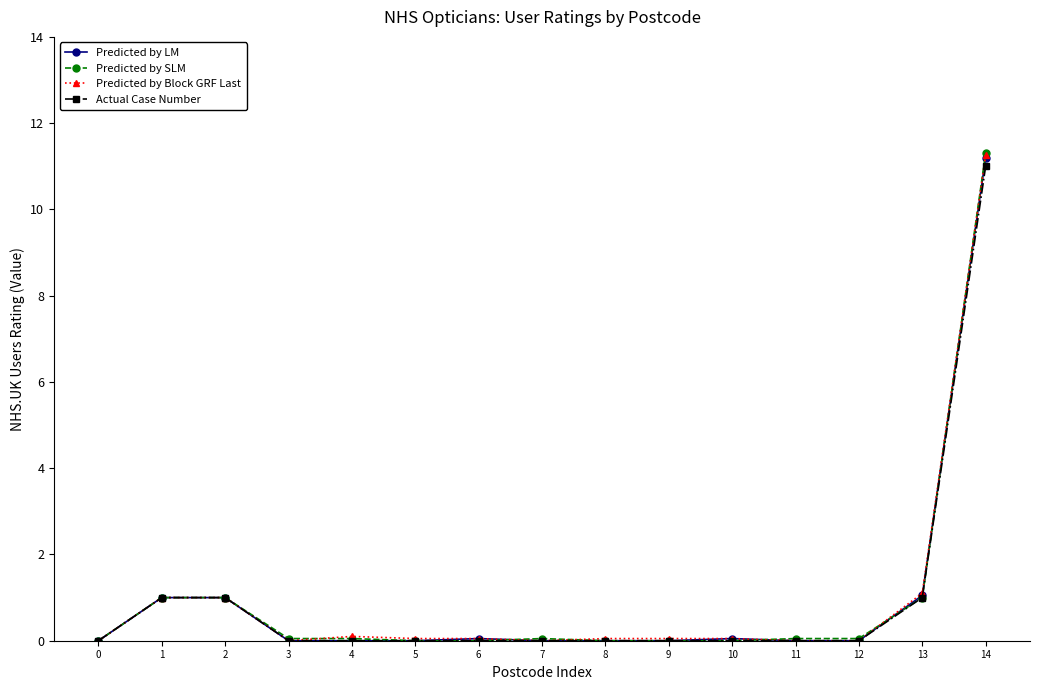

The Predicted by LM series shows 0.0 at 4. True or false?

True